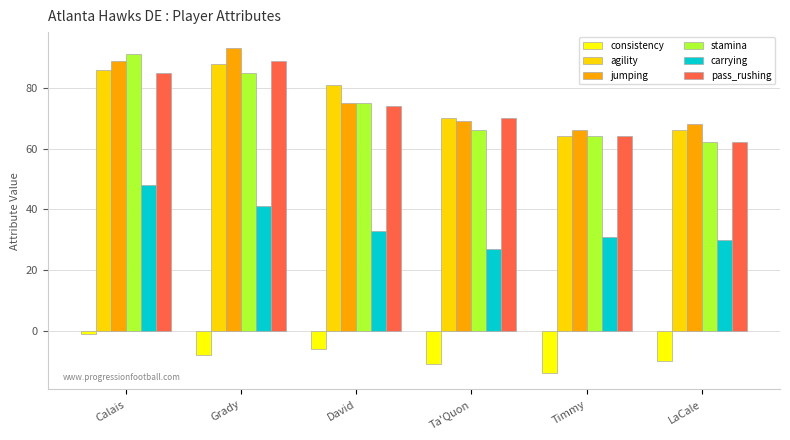

Reading right to left, transcribe all the data shown in this chart.

consistency: LaCale=-10	Timmy=-14	Ta'Quon=-11	David=-6	Grady=-8	Calais=-1
agility: LaCale=66	Timmy=64	Ta'Quon=70	David=81	Grady=88	Calais=86
jumping: LaCale=68	Timmy=66	Ta'Quon=69	David=75	Grady=93	Calais=89
stamina: LaCale=62	Timmy=64	Ta'Quon=66	David=75	Grady=85	Calais=91
carrying: LaCale=30	Timmy=31	Ta'Quon=27	David=33	Grady=41	Calais=48
pass_rushing: LaCale=62	Timmy=64	Ta'Quon=70	David=74	Grady=89	Calais=85